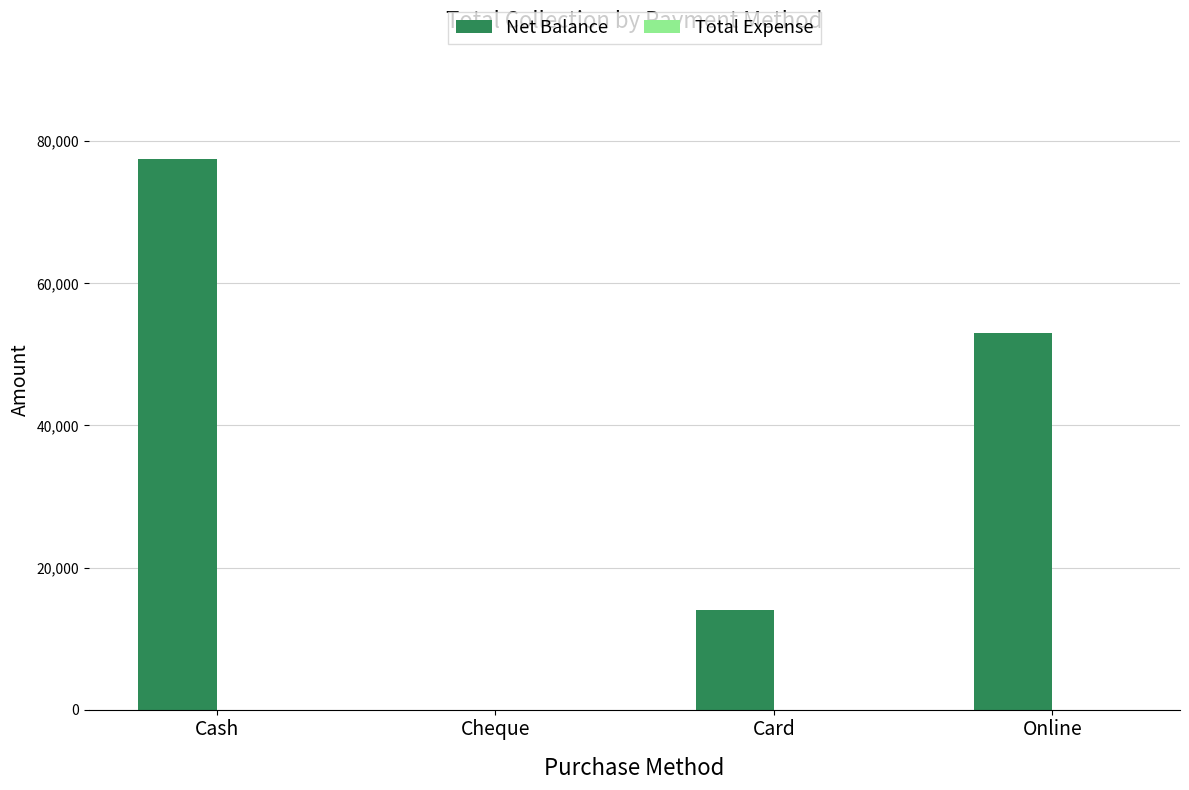

At which label is the value closest to 38750?

Online